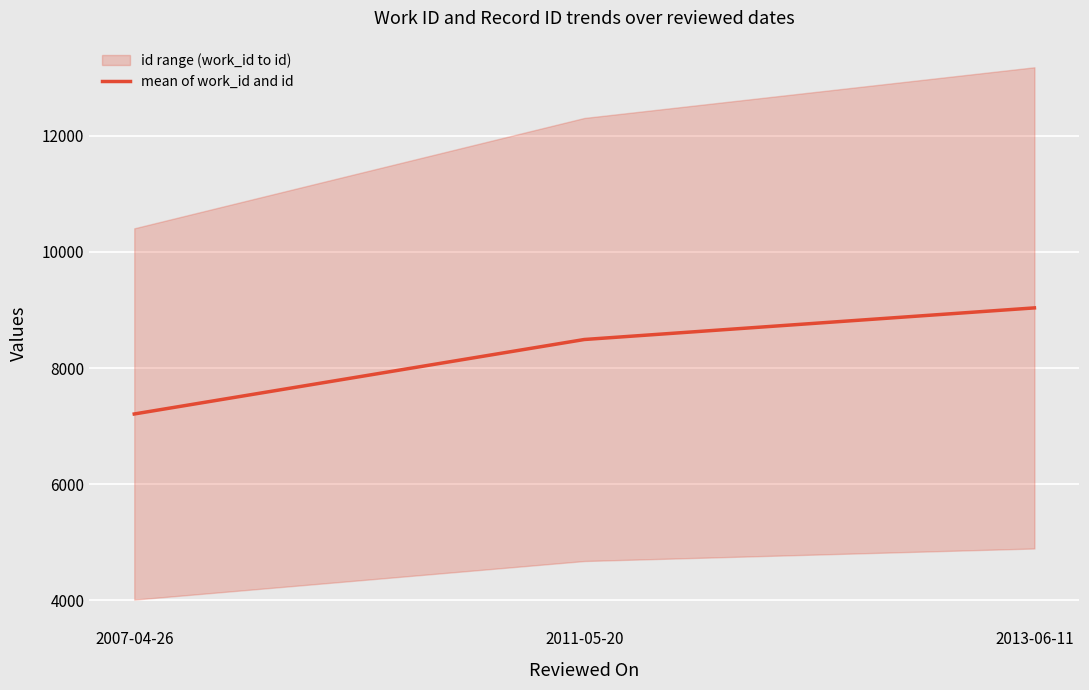

What is the value of the 3rd point from the left?

9035.5